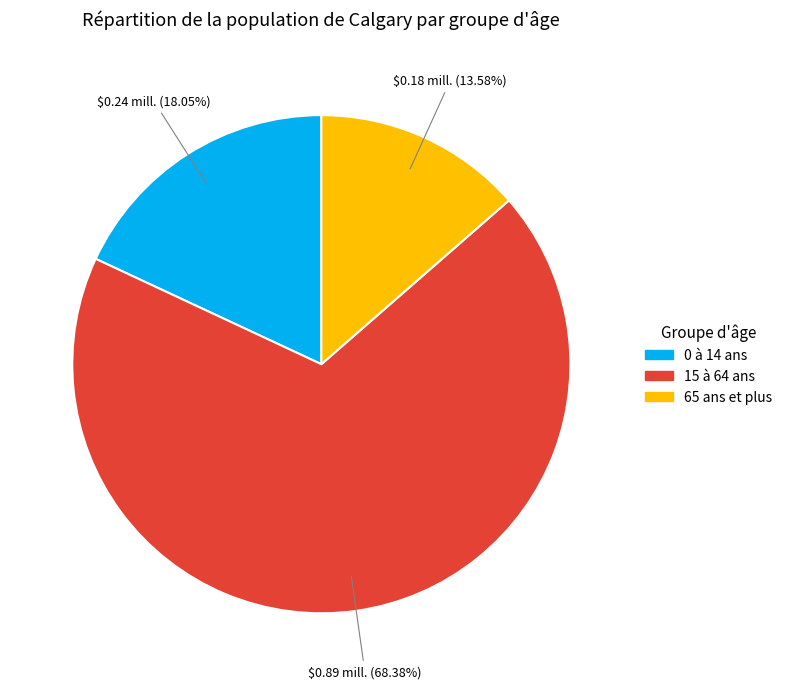

The 0 à 14 ans slice represents 5% of the pie. True or false?

False